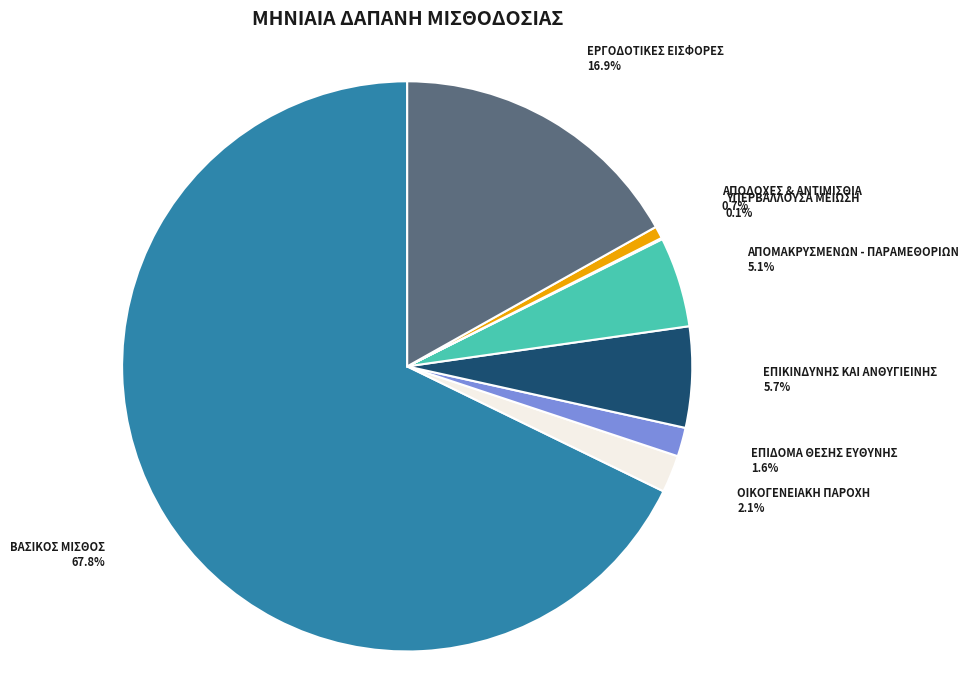

Does any single category account for the majority?

Yes